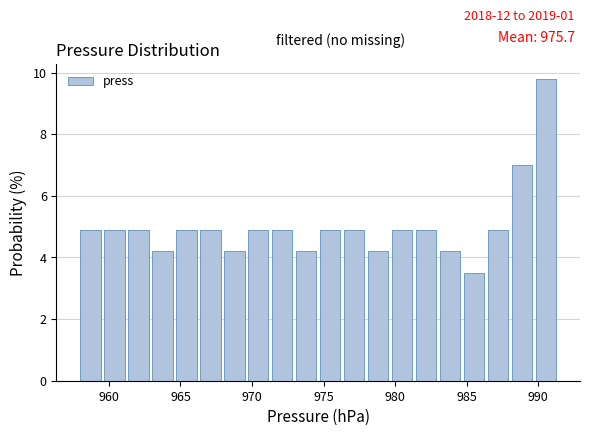

Read against the x-axis, roughly where is the centre of the tallest bar?

990.5